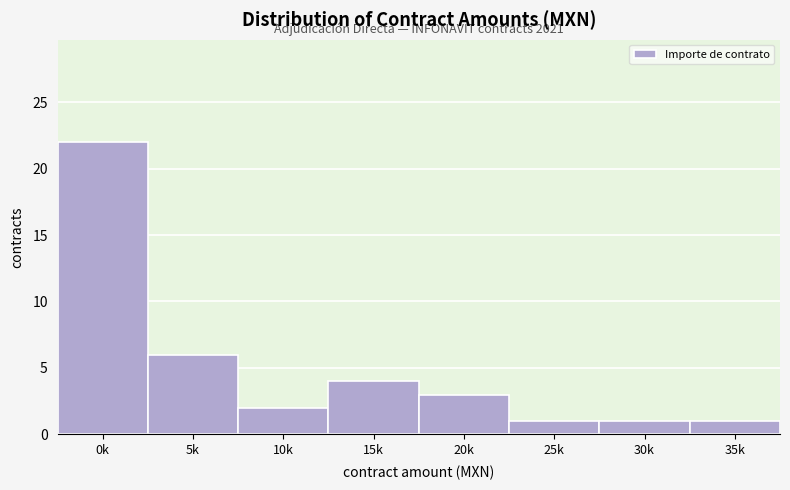

Reading left to right, extract all data points from this chart.

22	6	2	4	3	1	1	1